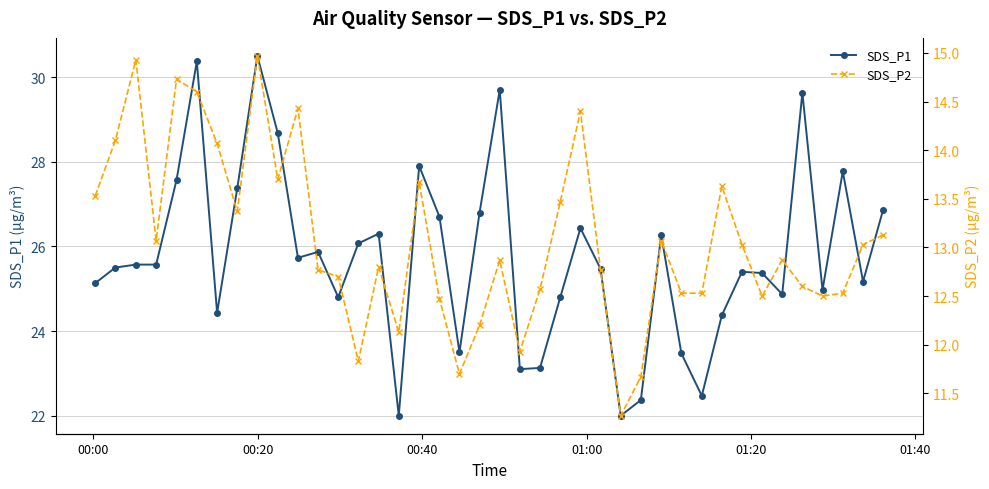

What are all the series names shown in the legend?

SDS_P1, SDS_P2